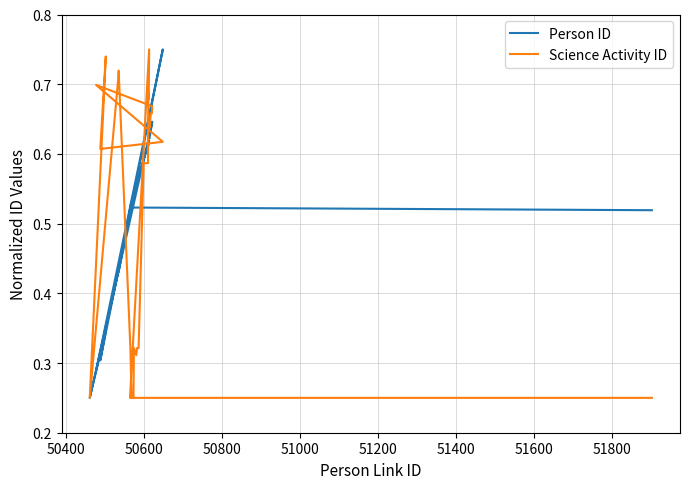

The Science Activity ID series shows 0.3 at 51200. True or false?

False